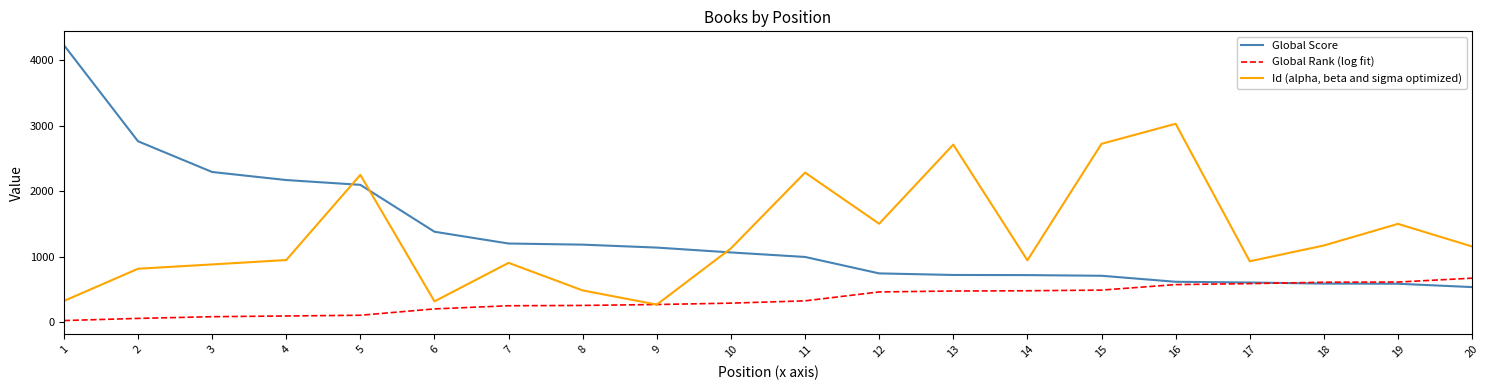

After their last crossing, which series has the higher values: Global Score or Global Rank (log fit)?

Global Rank (log fit)